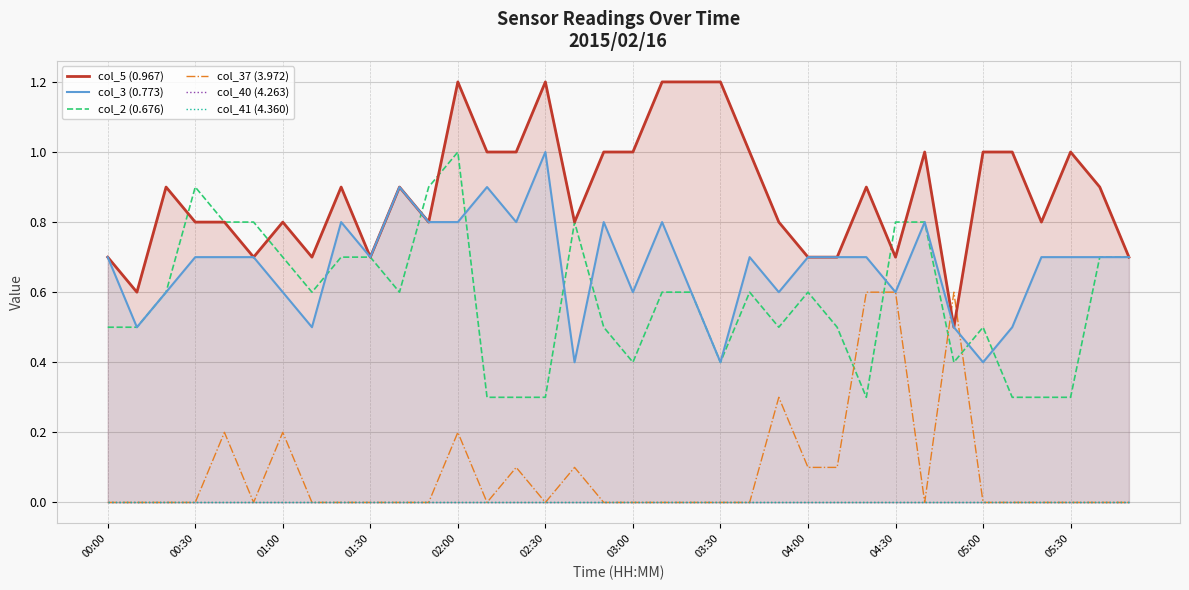

What is the lowest value of the col_3 (0.773) series?

0.4